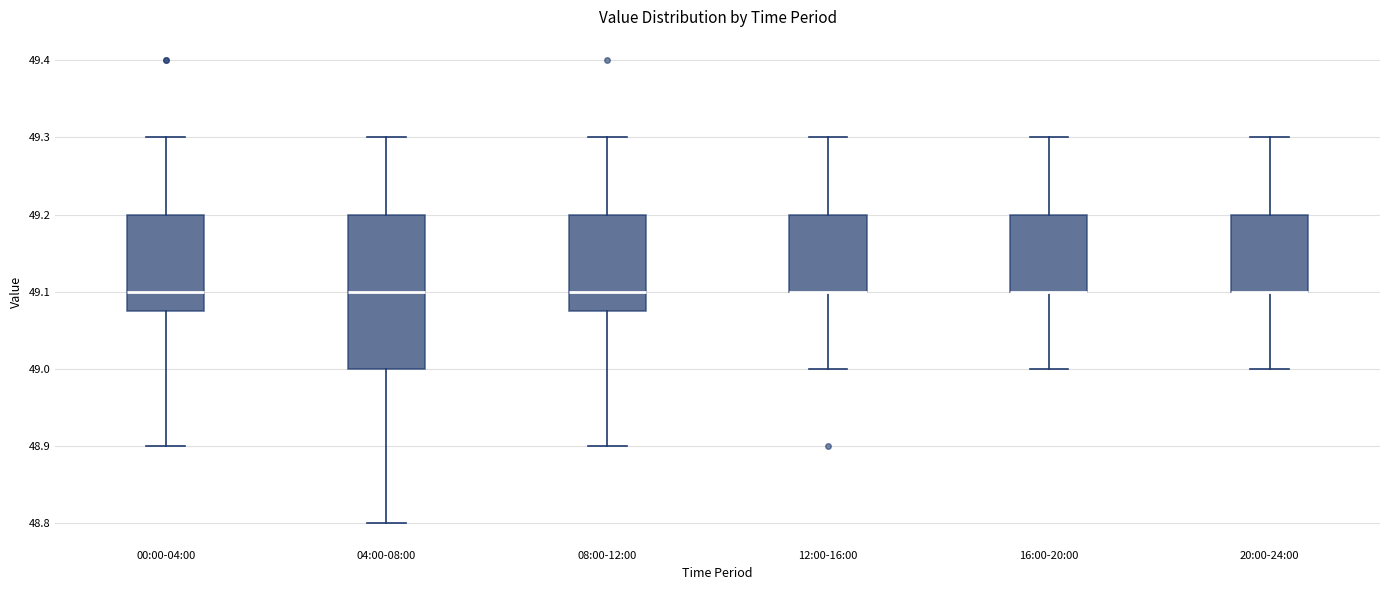

Where does the lower whisker of the box for 12:00-16:00 end on the y-axis? The values are not printed on the chart, so give them approximately, as read against the axis.

49.00